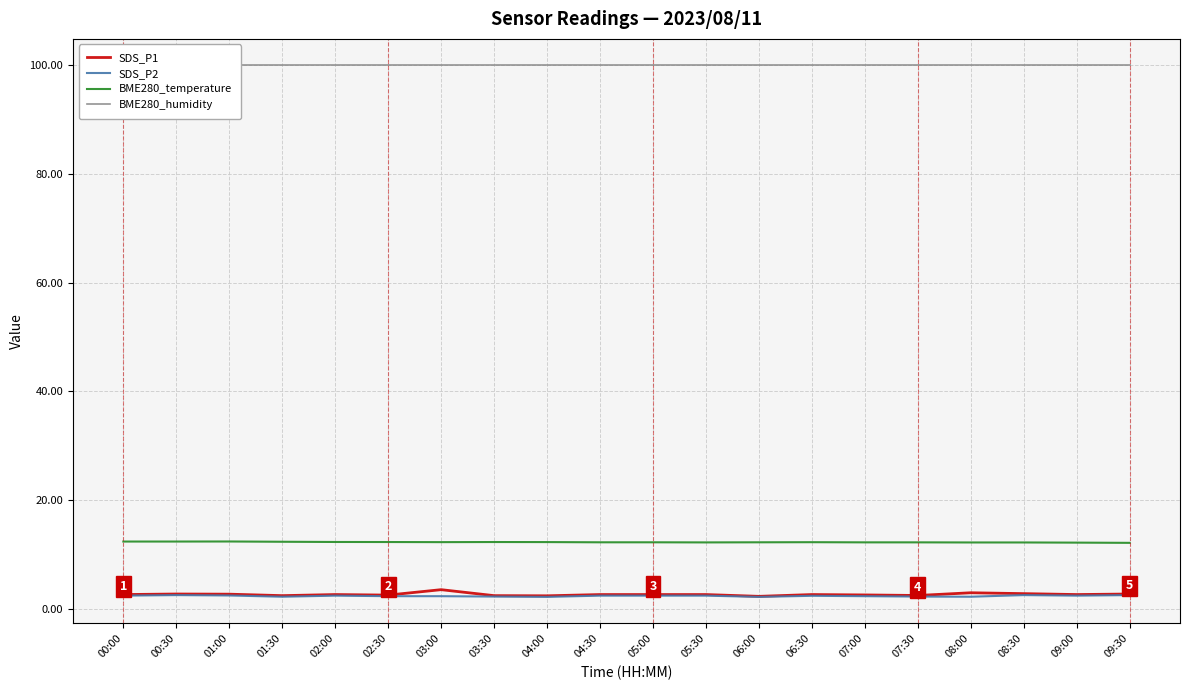

Is the value of BME280_temperature at 01:30 greater than the value of SDS_P2 at 09:00?

Yes